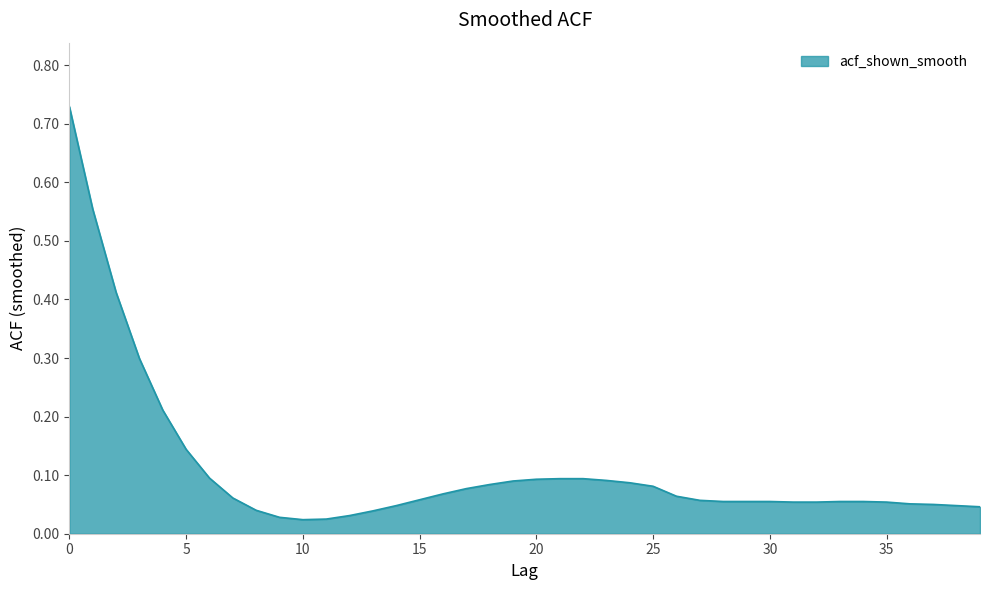

Rank the categories by value from lowest to highest.

10, 11, 9, 12, 13, 8, 39, 14, 38, 37, 36, 31, 32, 35, 28, 29, 30, 33, 34, 27, 15, 7, 26, 16, 17, 25, 18, 24, 19, 23, 20, 21, 22, 6, 5, 4, 3, 2, 1, 0